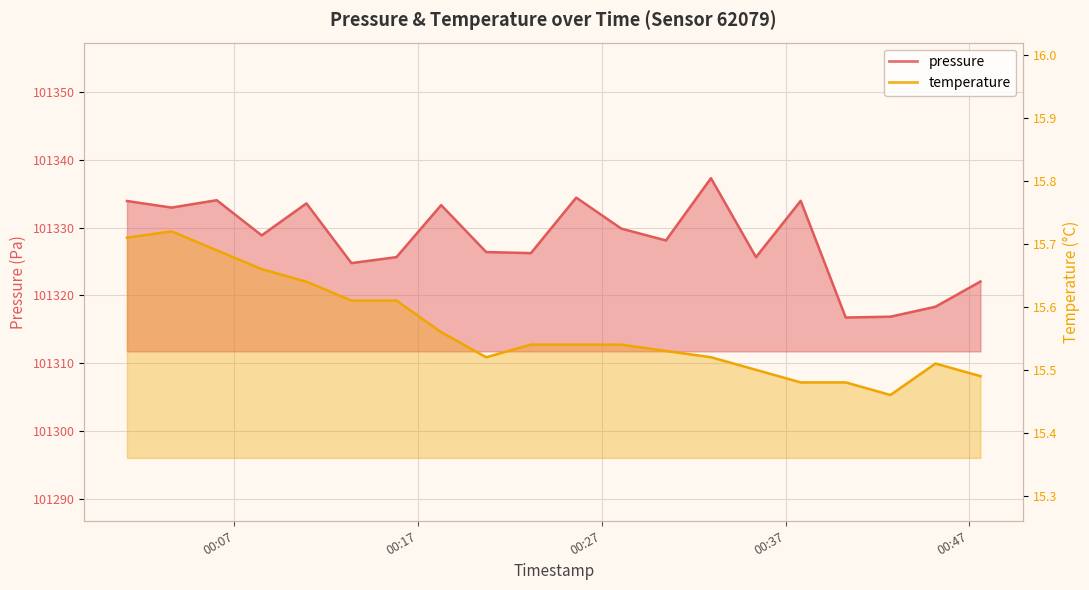

True or false: pressure has a value of 169439.7 at 5.

False